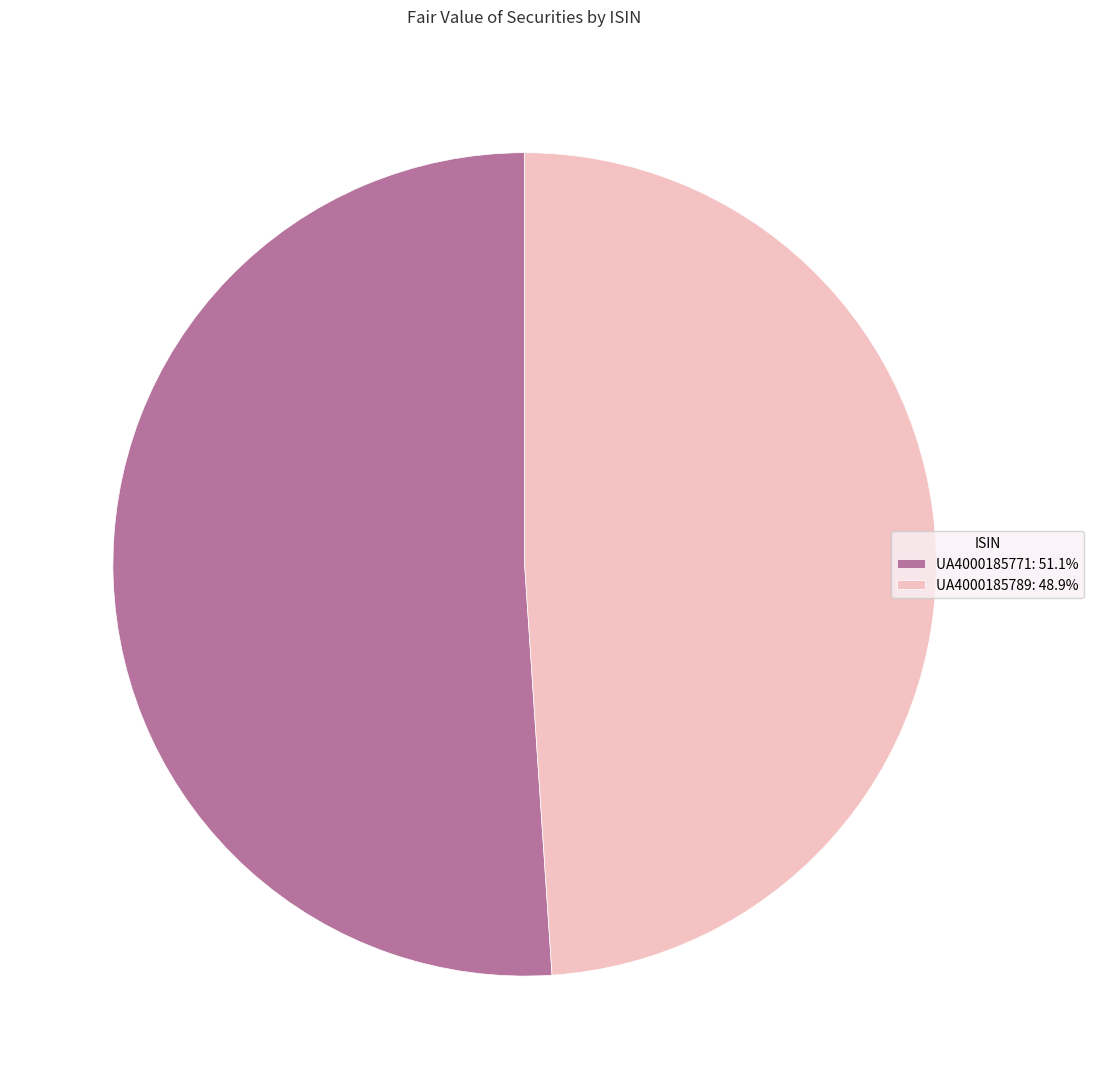

Rank the categories by value from lowest to highest.

UA4000185789, UA4000185771